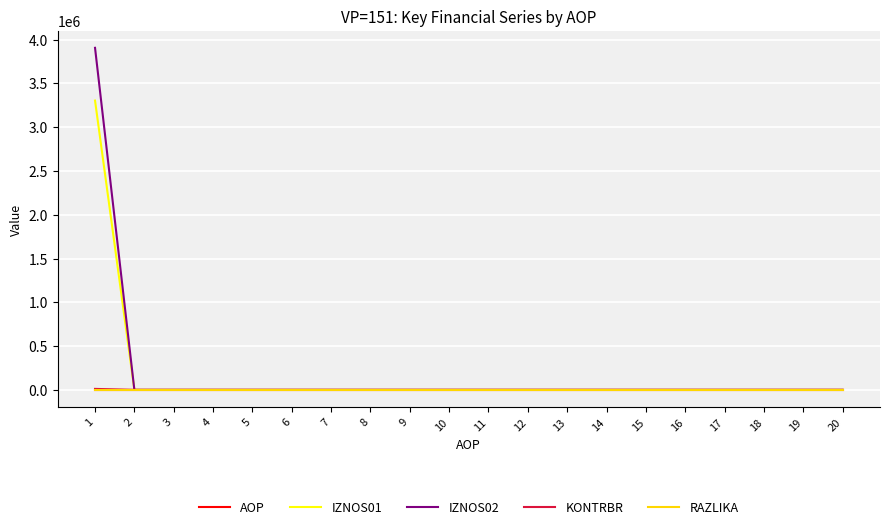

Between which two adjacent categories do IZNOS01 and AOP first intersect?

1 and 2